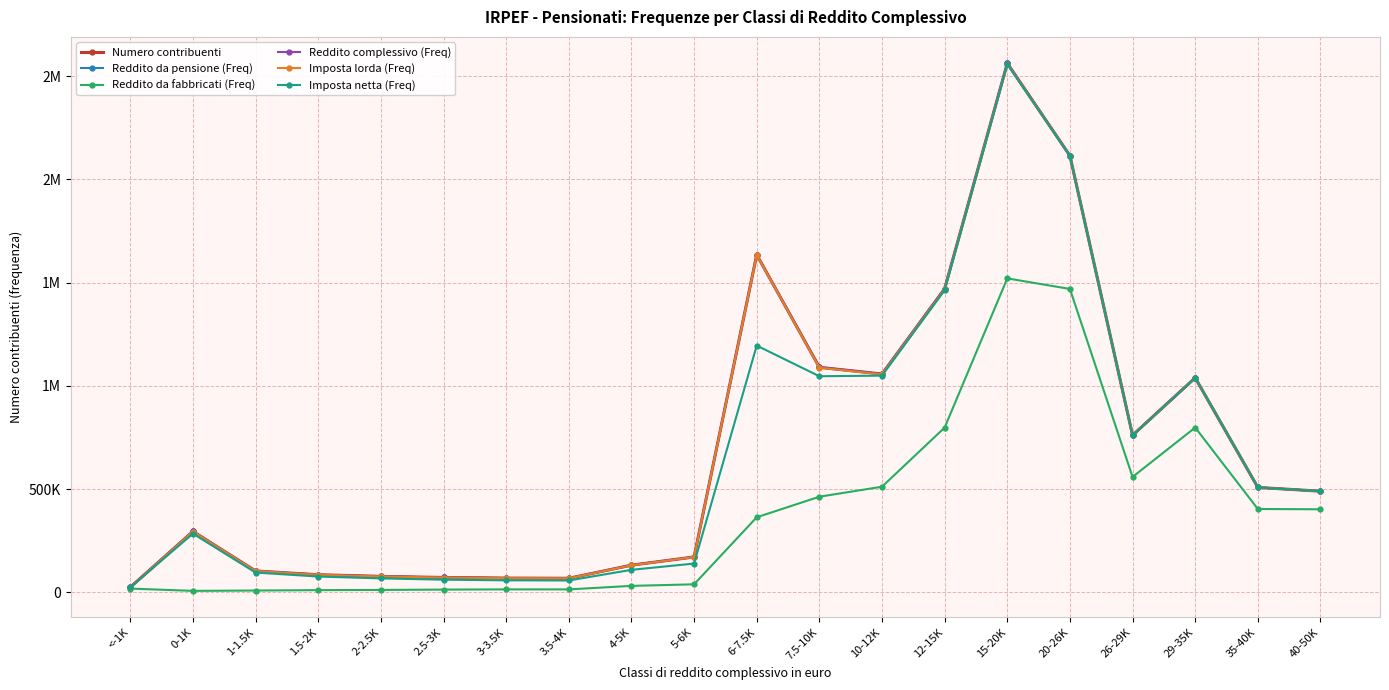

What position from the left is 7.5-10K?

12